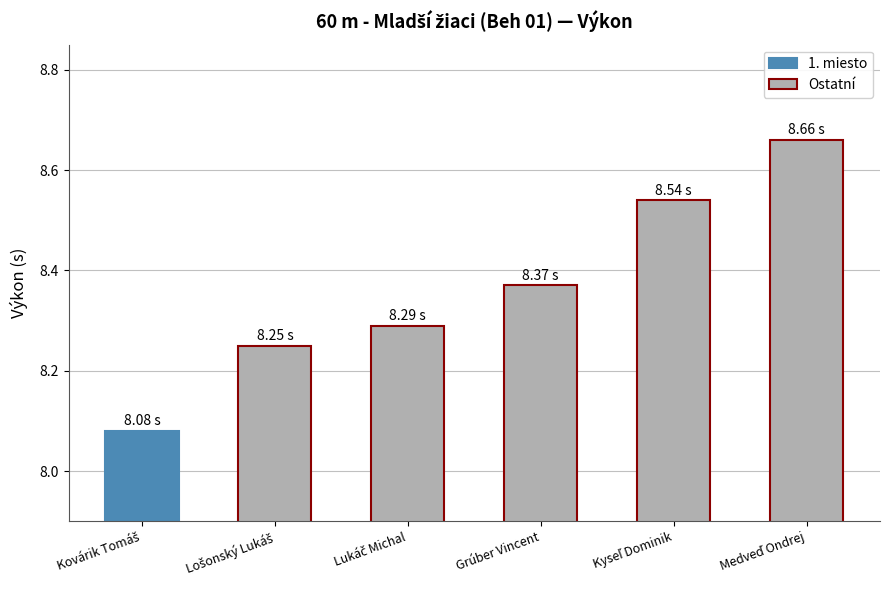

What is the average value?

8.4